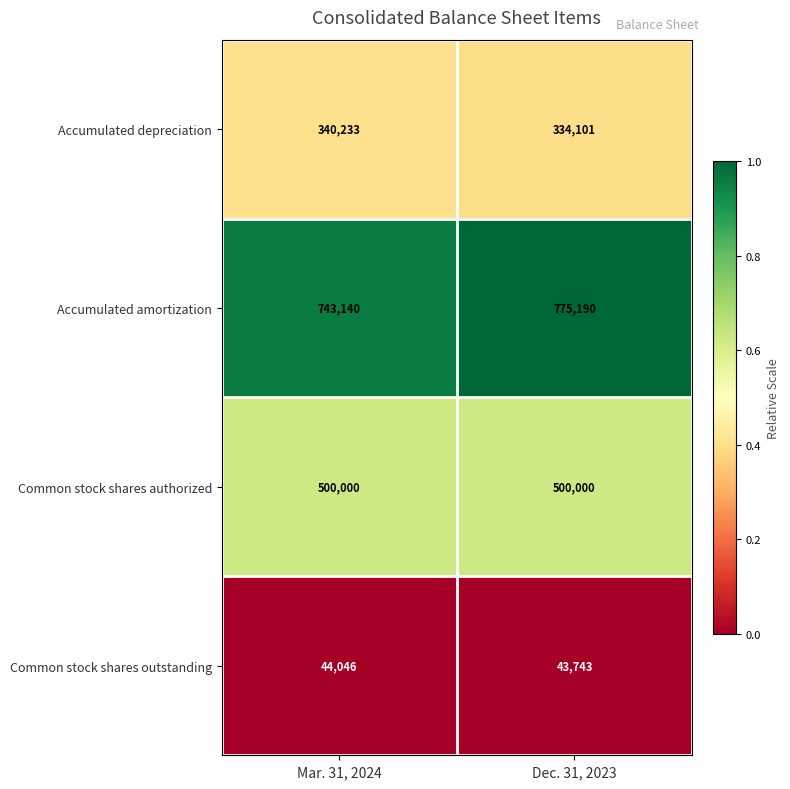

What is the total value across all series at Mar. 31, 2024?

1627419